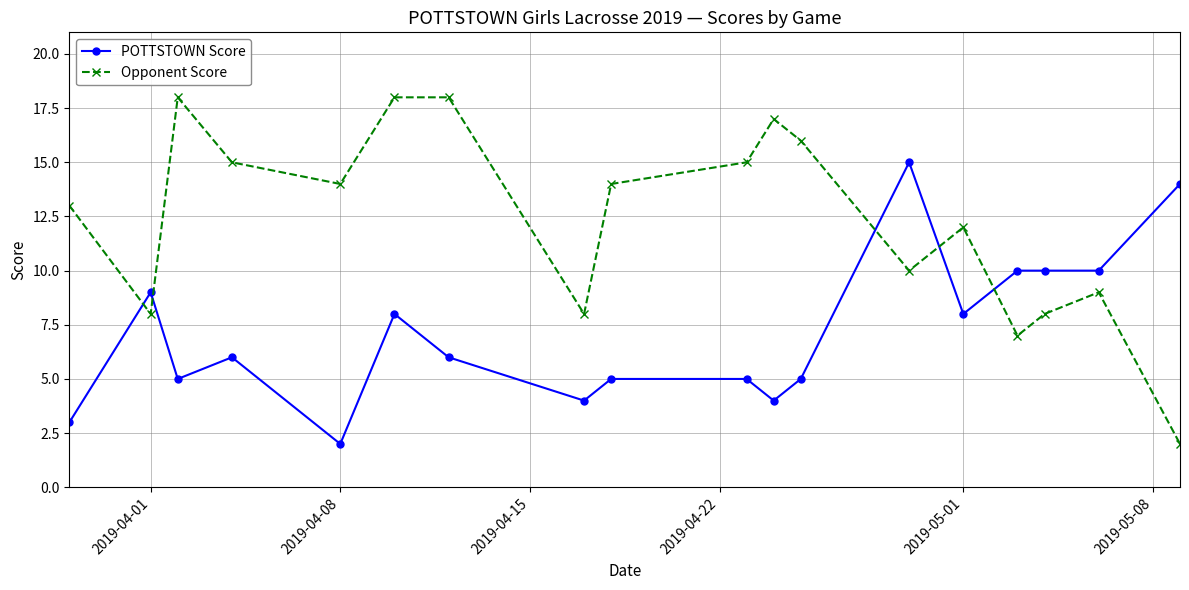

What is the average value of the Opponent Score series?

12